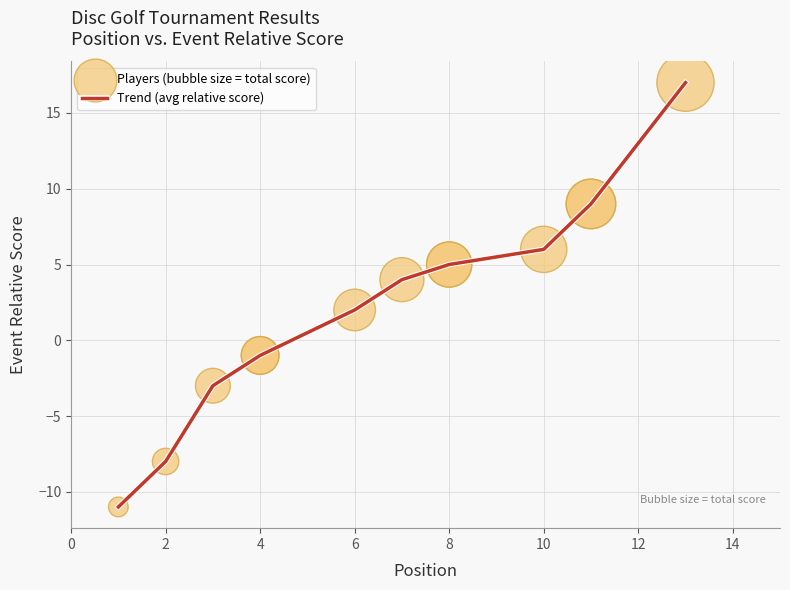

What is the greatest value displayed?

17